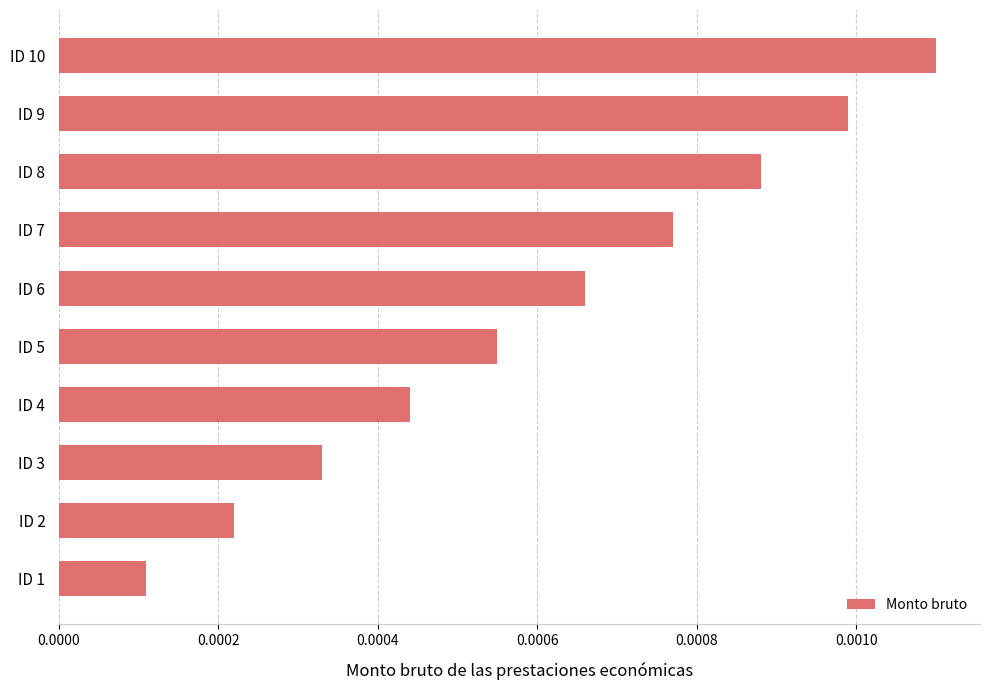

Count the values in the range 0 to 1.

10